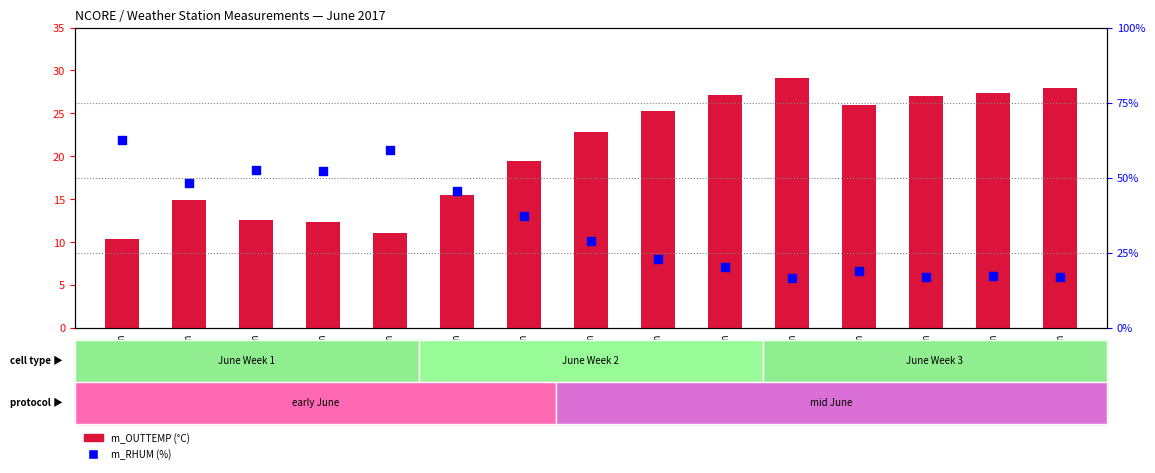

Which series has the largest total across all categories?

m_RHUM (humidity)